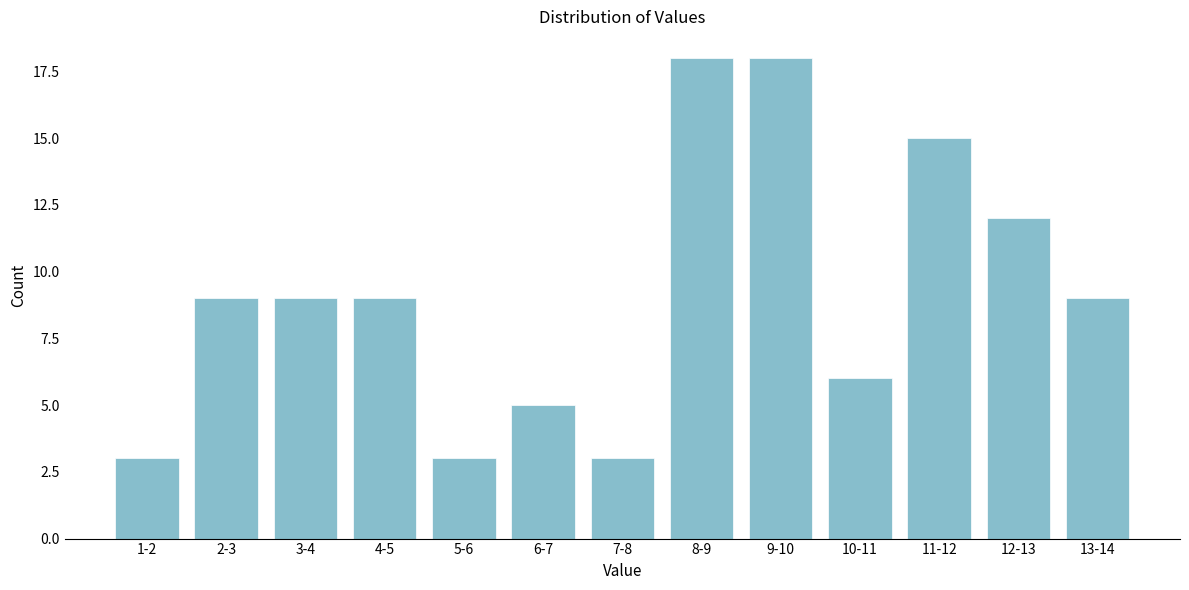

Reading left to right, transcribe all the data shown in this chart.

3	9	9	9	3	5	3	18	18	6	15	12	9